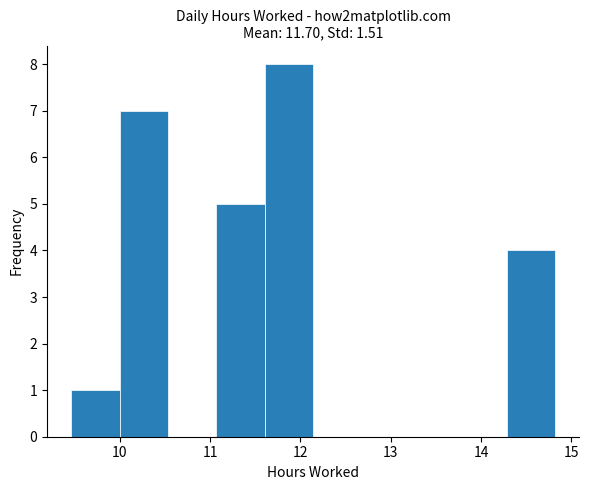

Which range on the x-axis has the tallest bar?

11.6 to 12.1